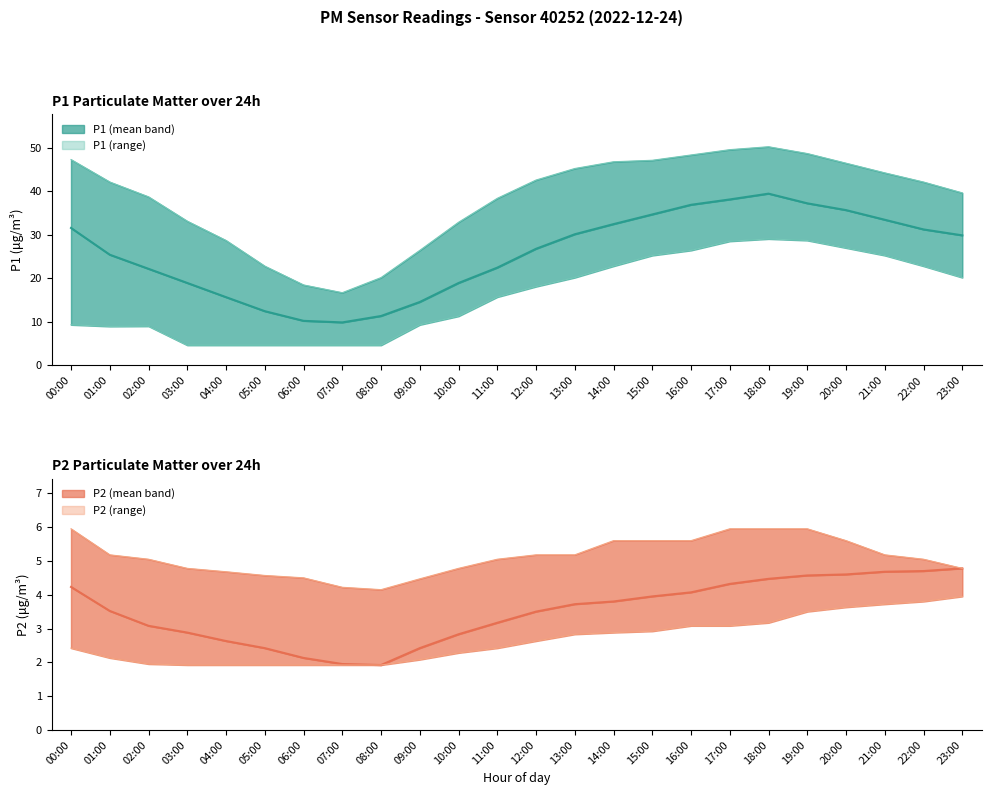

Rank the series by their average value, from lowest to highest.

P2 (mean), P1 (mean)